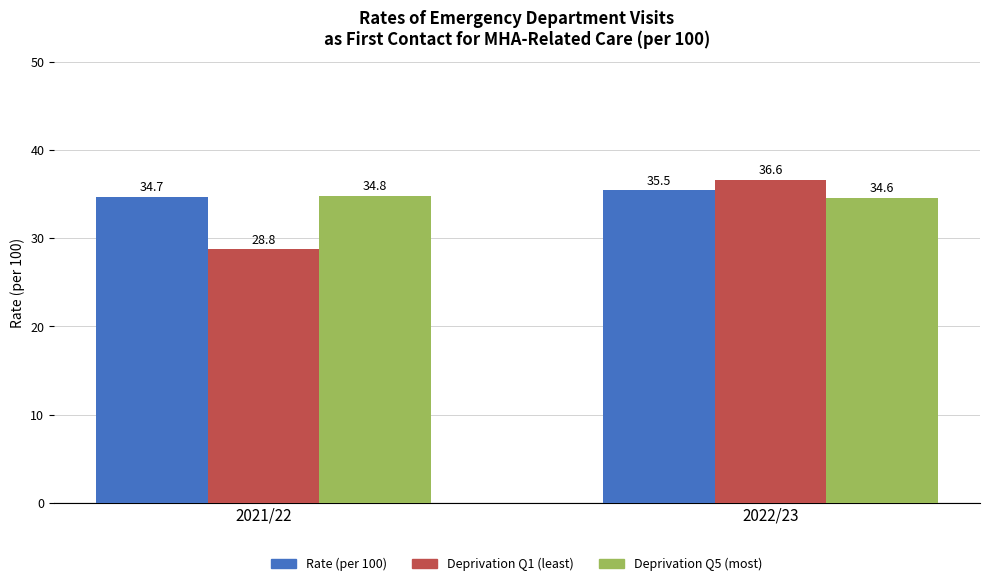

What is the total value across all series at 2022/23?

106.7